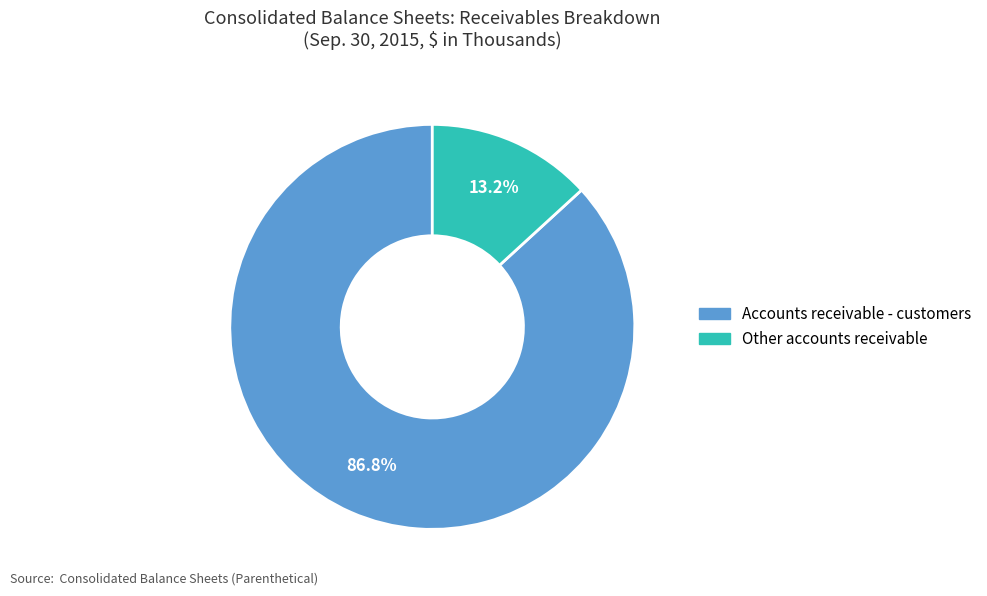

What percentage is the Other accounts receivable slice, to the nearest percent?

13%